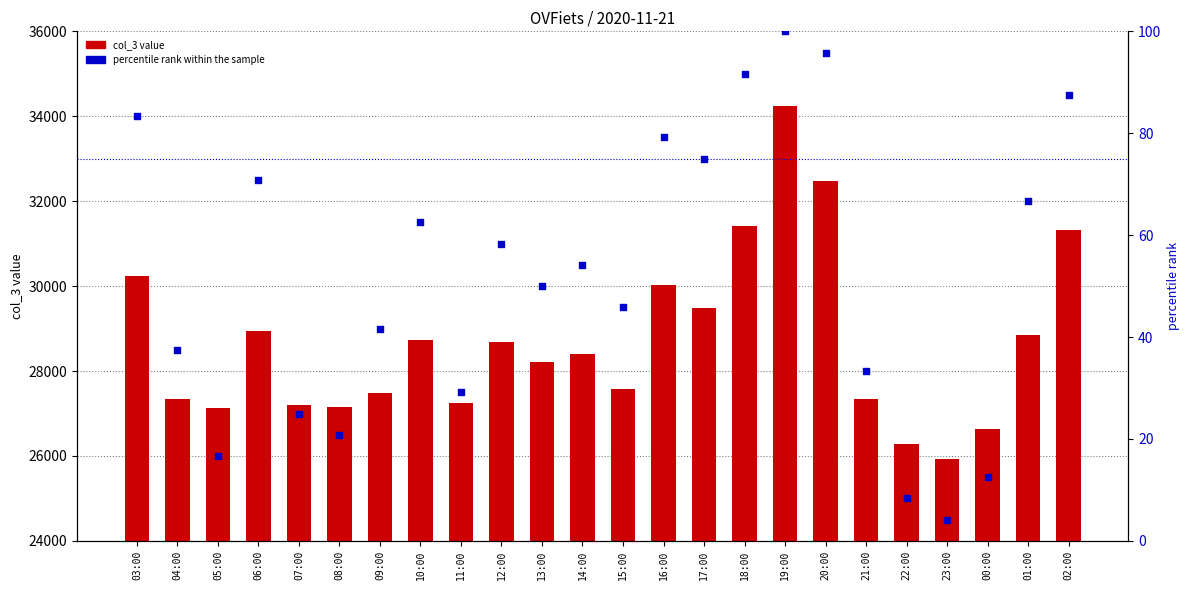

Which series reaches the maximum Y coordinate?

col_3